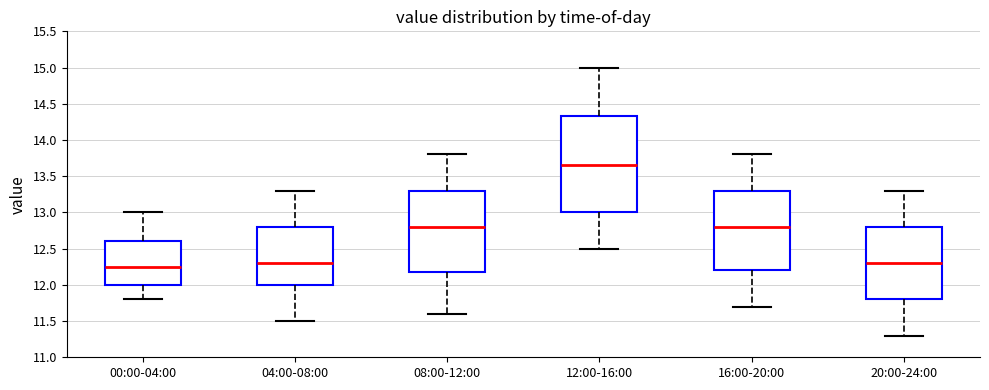

Reading left to right, transcribe this box plot: for each box, give where its median line is, the range the box spans, and where its two whiskers end, as read against the y-axis. The values are not printed on the chart, so give them approximately, as read against the axis.

00:00-04:00: median 12.25, box 12.00 to 12.60, whiskers 11.80 to 13.00
04:00-08:00: median 12.30, box 12.00 to 12.80, whiskers 11.50 to 13.30
08:00-12:00: median 12.80, box 12.20 to 13.30, whiskers 11.60 to 13.80
12:00-16:00: median 13.65, box 13.00 to 14.35, whiskers 12.50 to 15.00
16:00-20:00: median 12.80, box 12.20 to 13.30, whiskers 11.70 to 13.80
20:00-24:00: median 12.30, box 11.80 to 12.80, whiskers 11.30 to 13.30